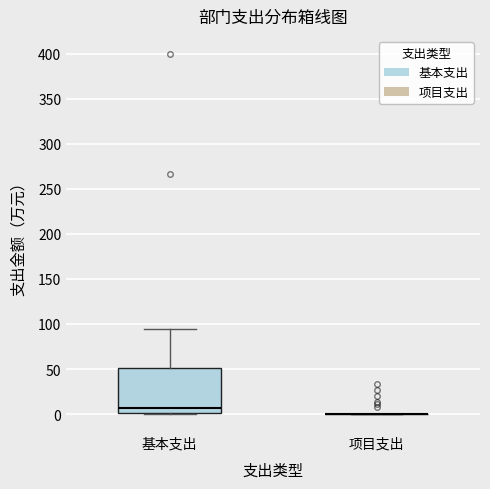

Reading left to right, transcribe this box plot: for each box, give where its median line is, the range the box spans, and where its two whiskers end, as read against the y-axis. The values are not printed on the chart, so give them approximately, as read against the axis.

基本支出: median 5, box 0 to 50, whiskers 0 to 95
项目支出: box collapsed to a line at 0, whiskers 0 to 0